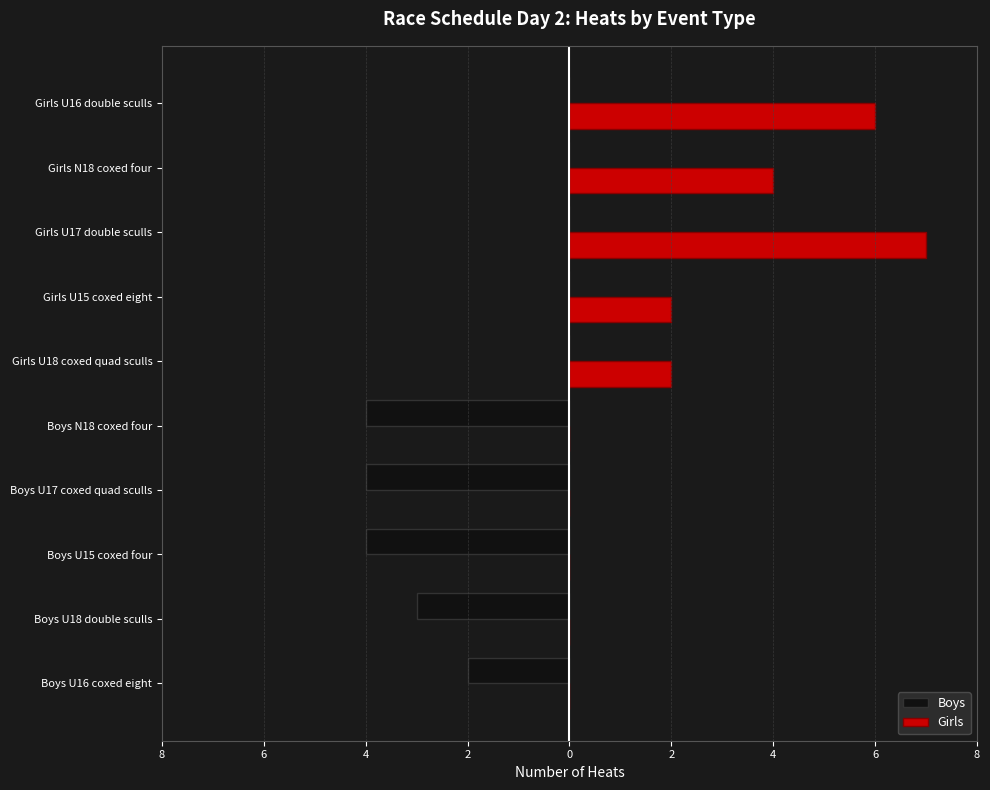

How many Boys values are between -4 and 0?

10